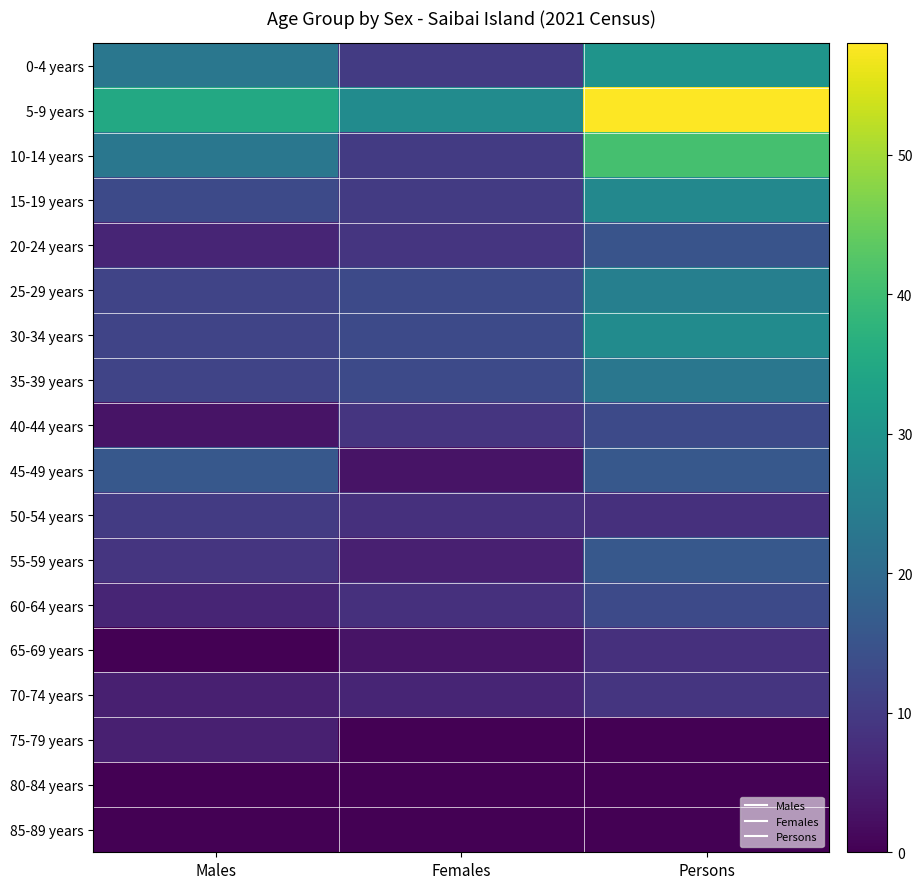

Reading left to right, extract all data points from this chart.

0-4 years: Males=23	Females=10	Persons=30
5-9 years: Males=35	Females=28	Persons=58
10-14 years: Males=23	Females=10	Persons=41
15-19 years: Males=13	Females=10	Persons=27
20-24 years: Males=6	Females=9	Persons=15
25-29 years: Males=12	Females=13	Persons=25
30-34 years: Males=12	Females=13	Persons=28
35-39 years: Males=12	Females=13	Persons=23
40-44 years: Males=3	Females=9	Persons=13
45-49 years: Males=16	Females=3	Persons=16
50-54 years: Males=10	Females=8	Persons=8
55-59 years: Males=9	Females=5	Persons=16
60-64 years: Males=6	Females=8	Persons=13
65-69 years: Males=0	Females=3	Persons=8
70-74 years: Males=5	Females=6	Persons=9
75-79 years: Males=5	Females=0	Persons=0
80-84 years: Males=0	Females=0	Persons=0
85-89 years: Males=0	Females=0	Persons=0